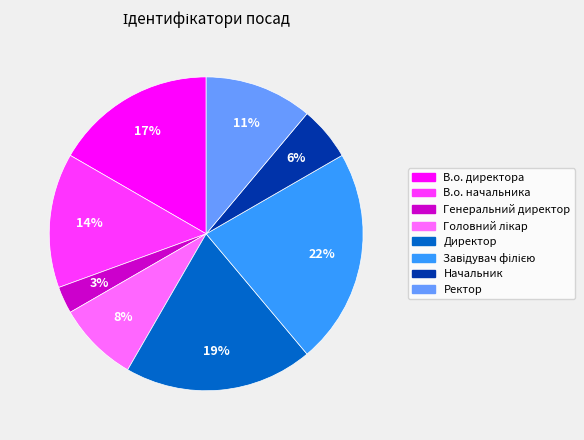

The В.о. начальника slice represents 29% of the pie. True or false?

False